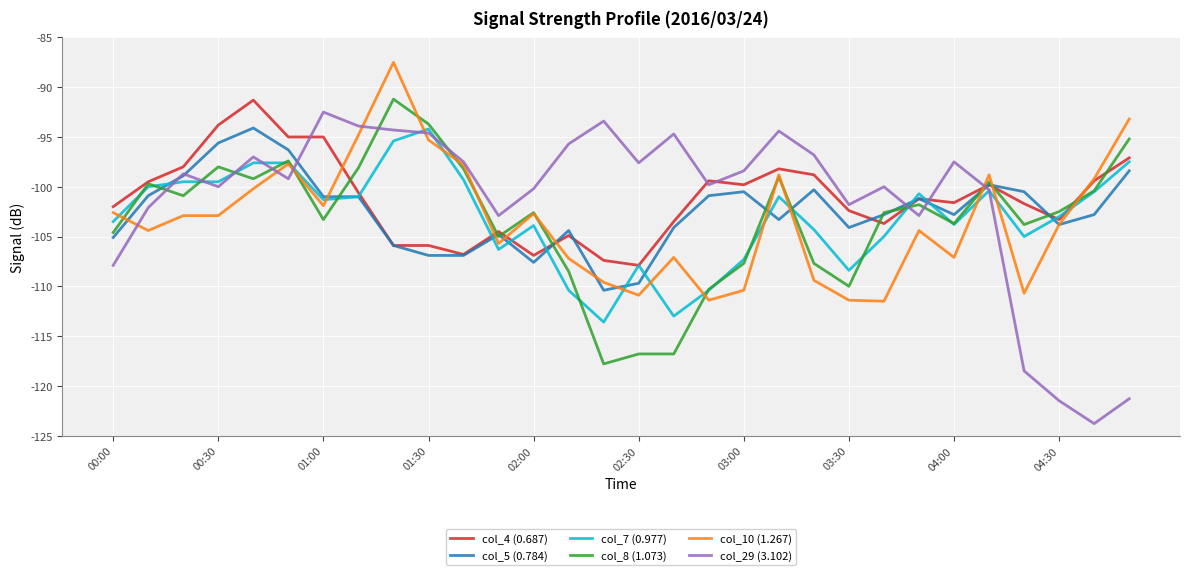

What is the greatest value displayed?

-87.5